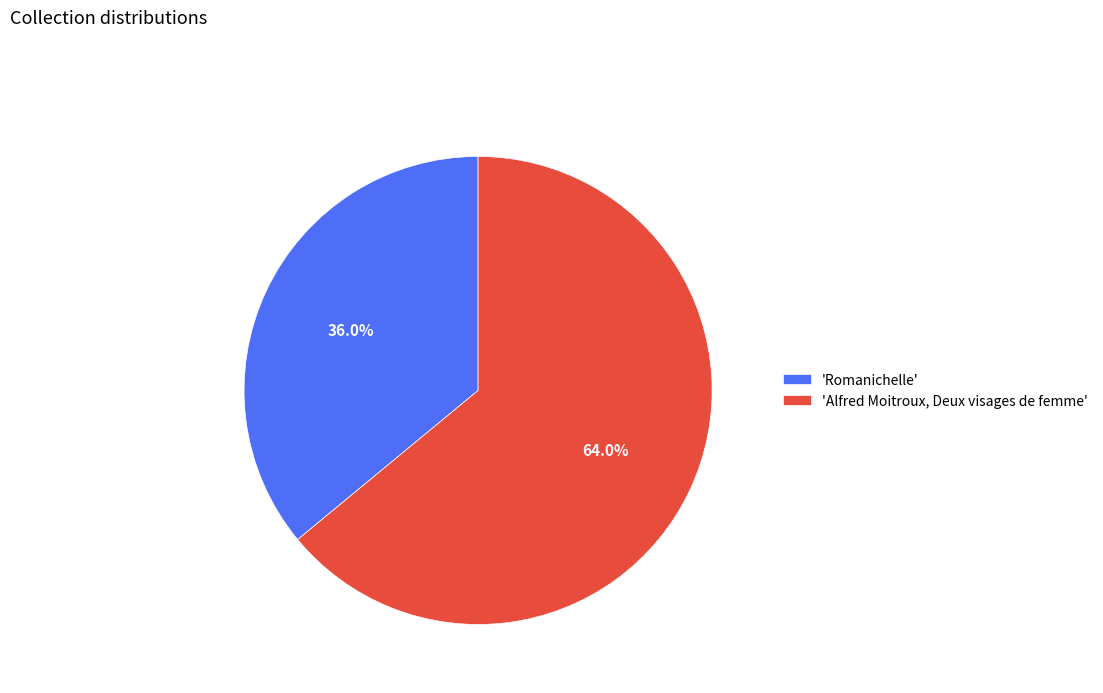

What is the ratio of the value at 'Alfred Moitroux, Deux visages de femme' to the value at 'Romanichelle'?

1.8